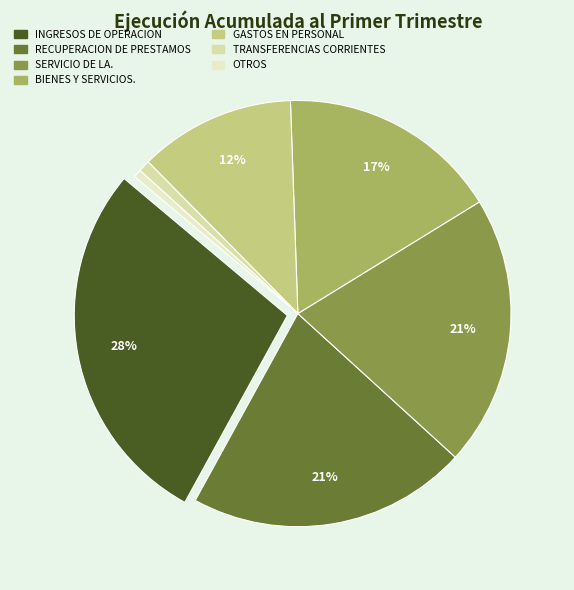

Does any single category account for the majority?

No